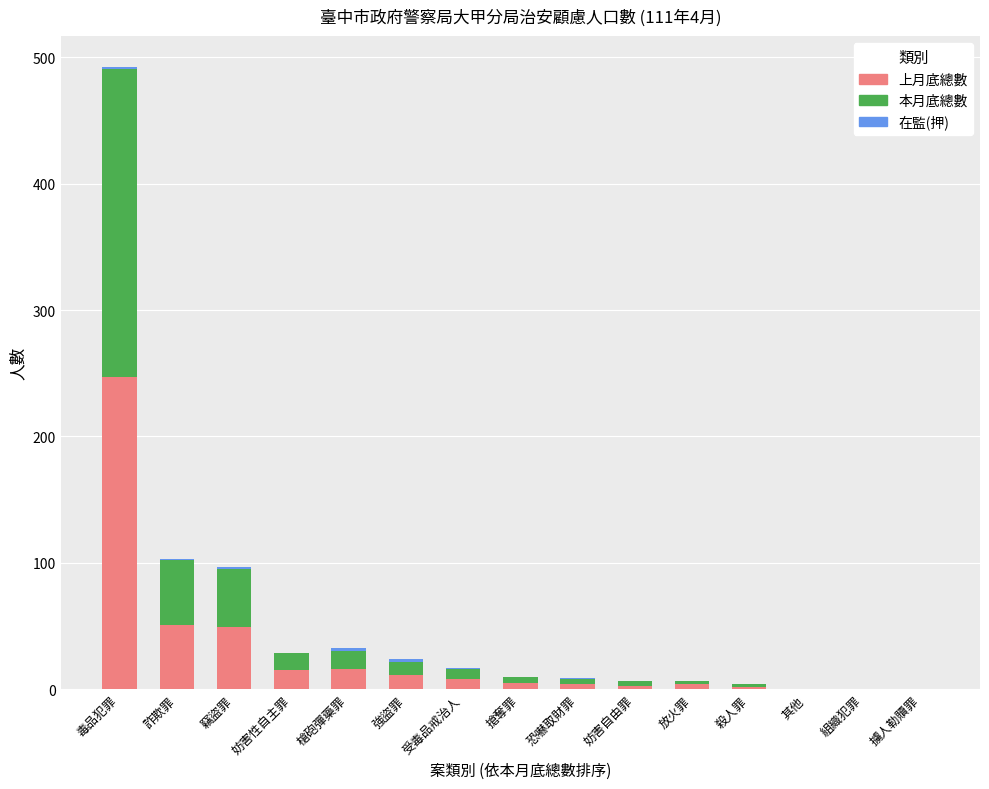

At which category is the sum across all series the highest?

毒品犯罪